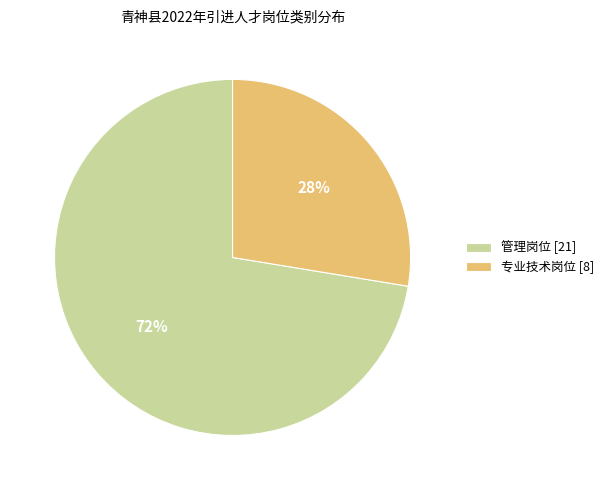

How many slices are in this pie chart?

2